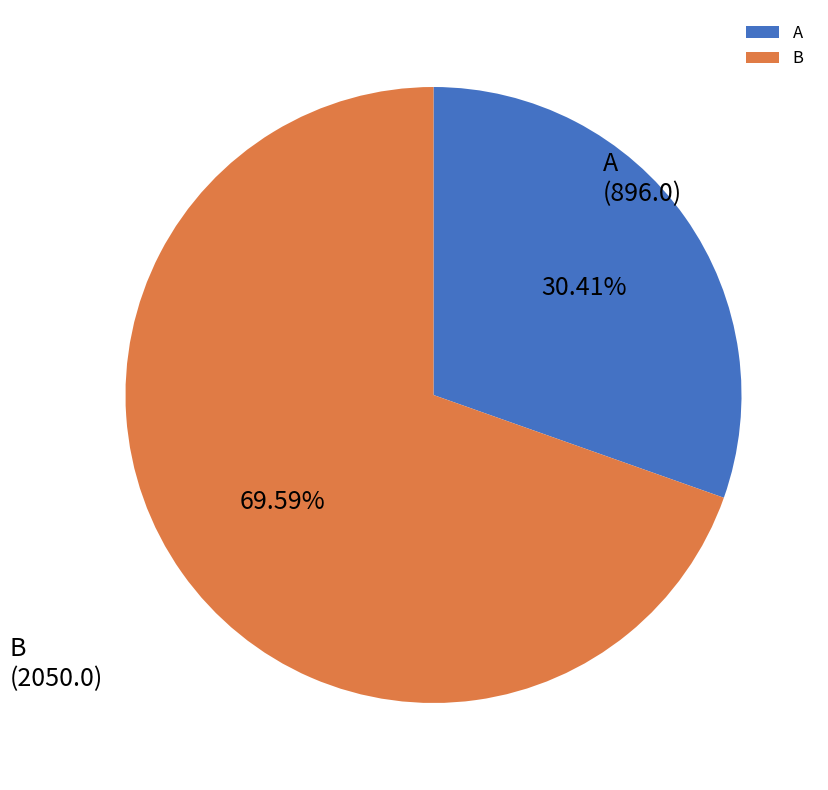

Count the number of slices in the pie.

2